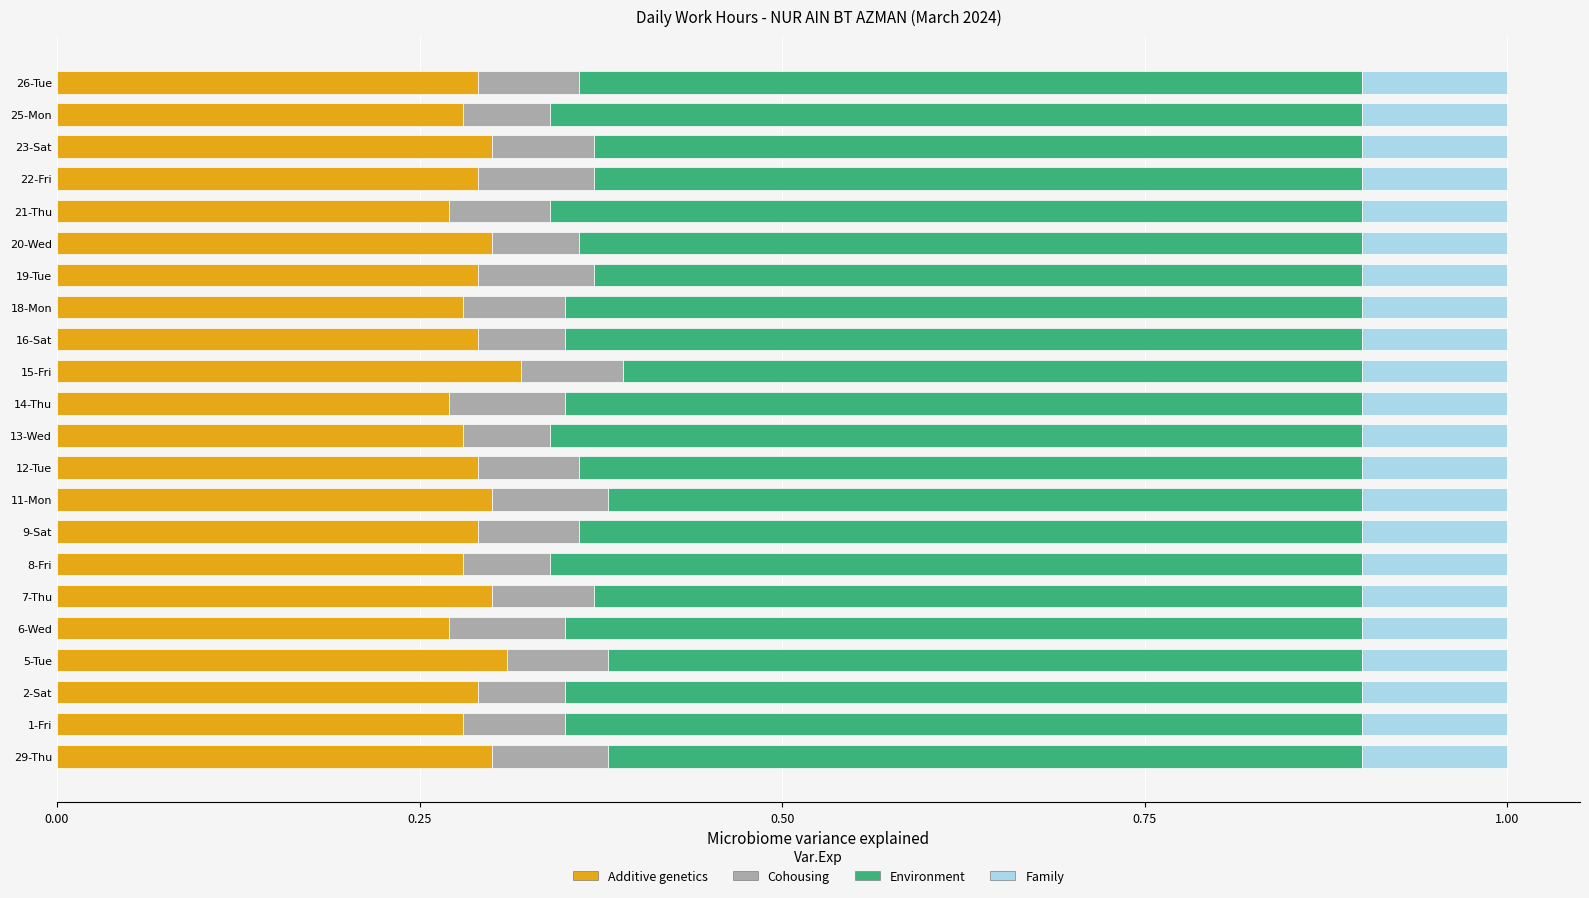

True or false: Additive genetics has a value of 0.3 at 16-Sat.

True